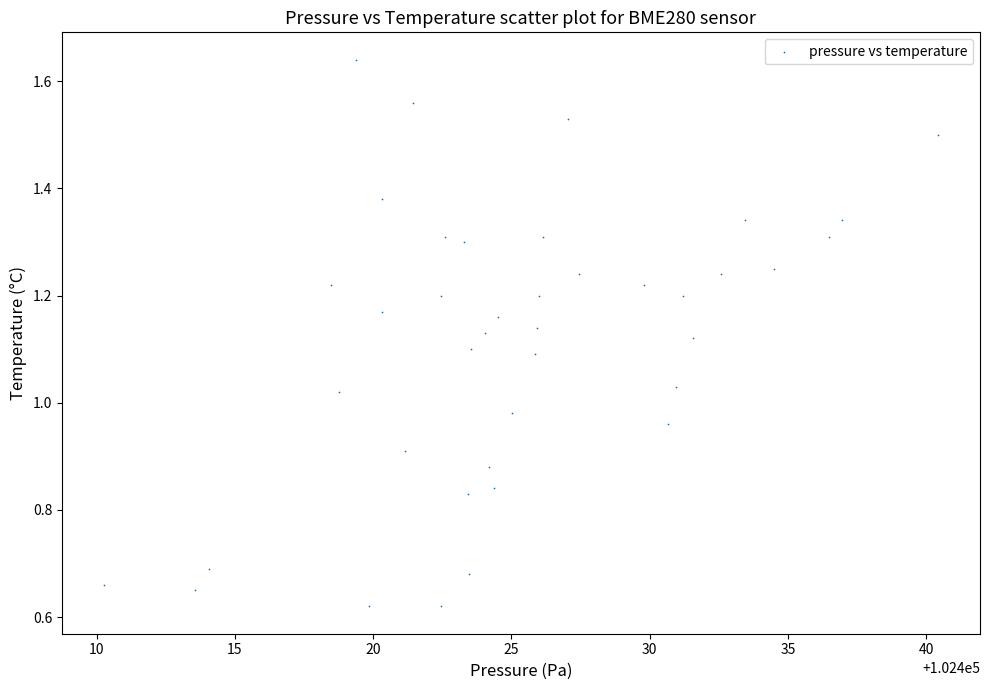

What is the range of X values (max minus min)?

30.2